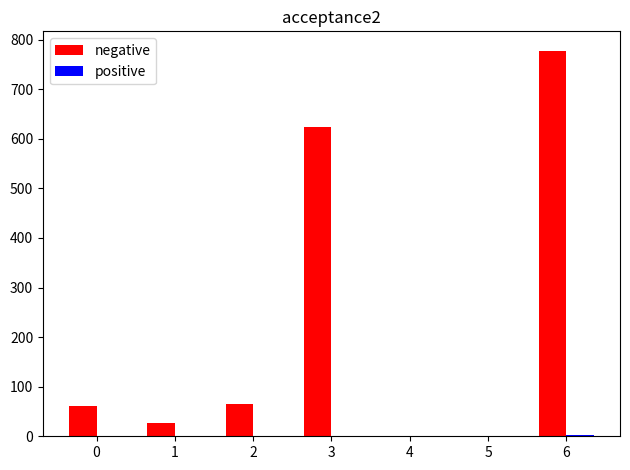

Which series changed the most between 1 and 3?

negative